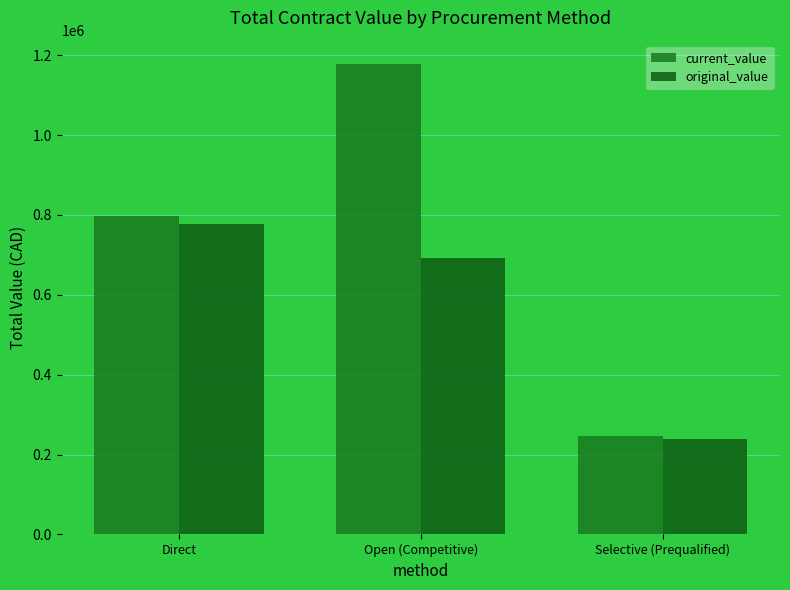

Which series has the largest total across all categories?

current_value